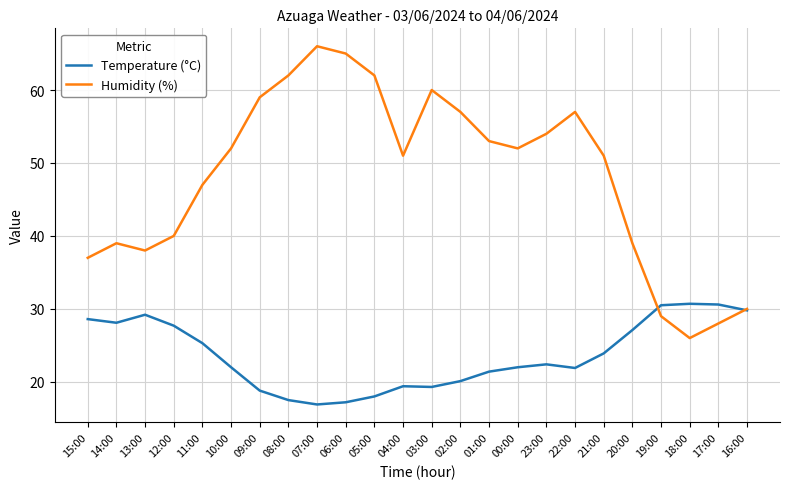

What is the sum of all Humidity (%) values?

1154.0